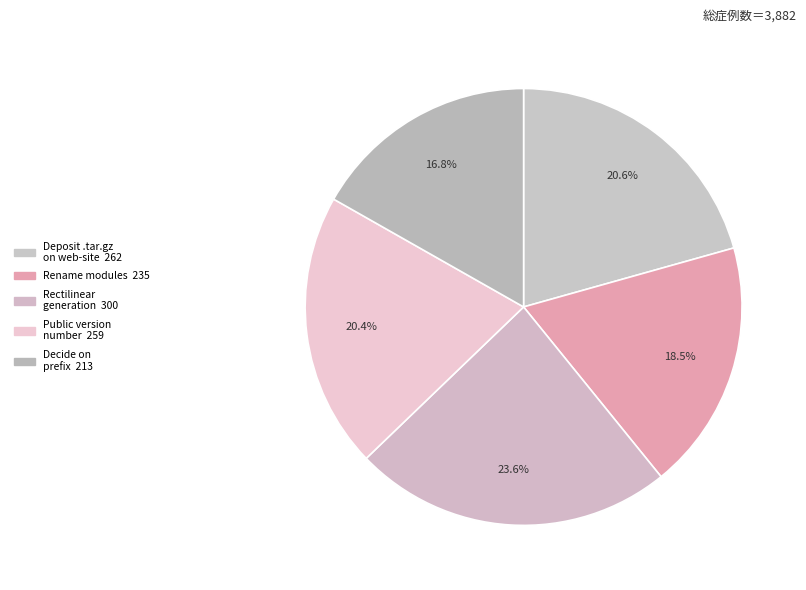

How many segments does this pie chart have?

5